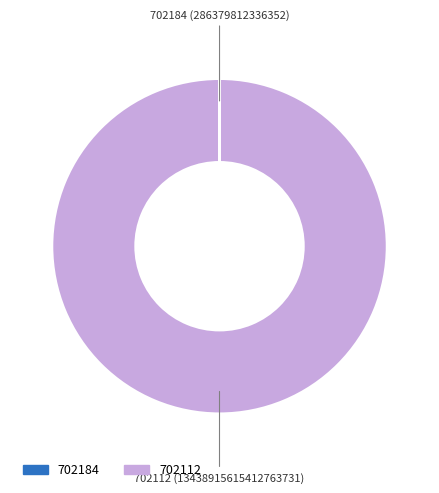

What is the majority slice?

702112